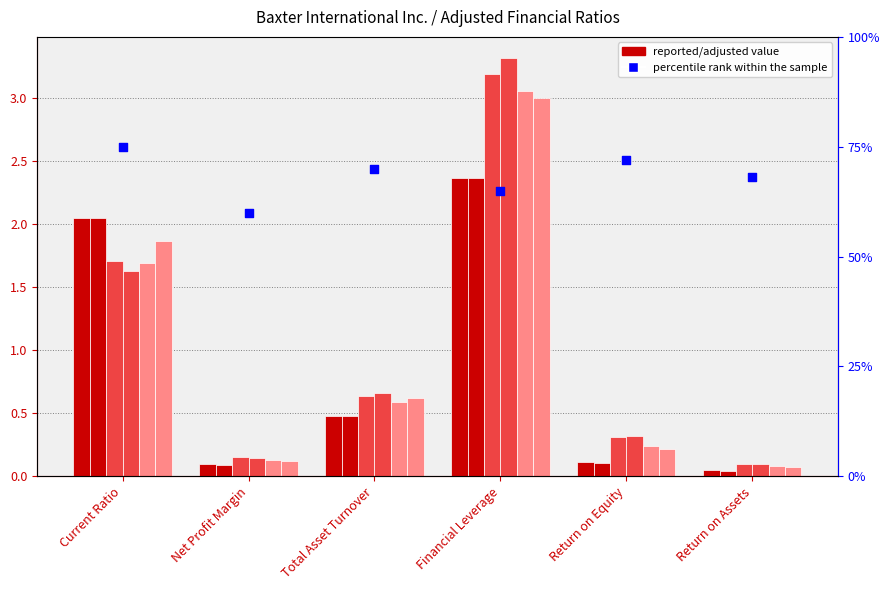

What is the total value across all series at Net Profit Margin?

0.7